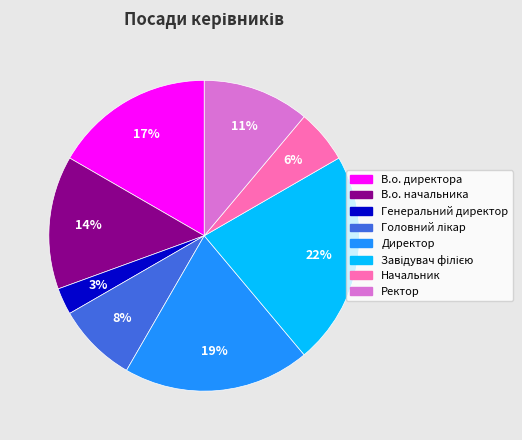

True or false: В.о. директора accounts for 32% of the total.

False